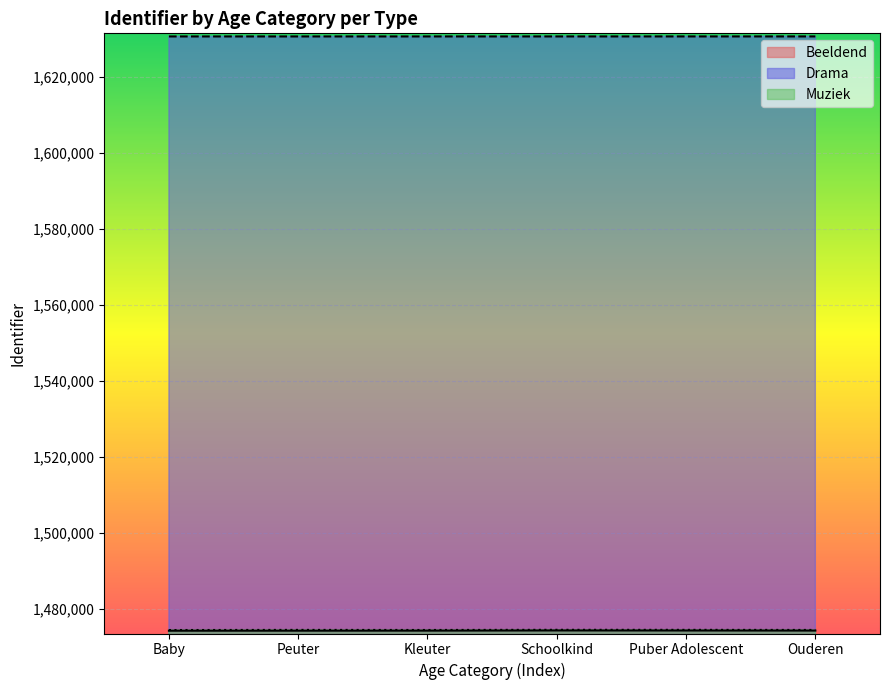

Rank the categories by Drama value from lowest to highest.

Baby, Peuter, Kleuter, Schoolkind, Puber Adolescent, Ouderen